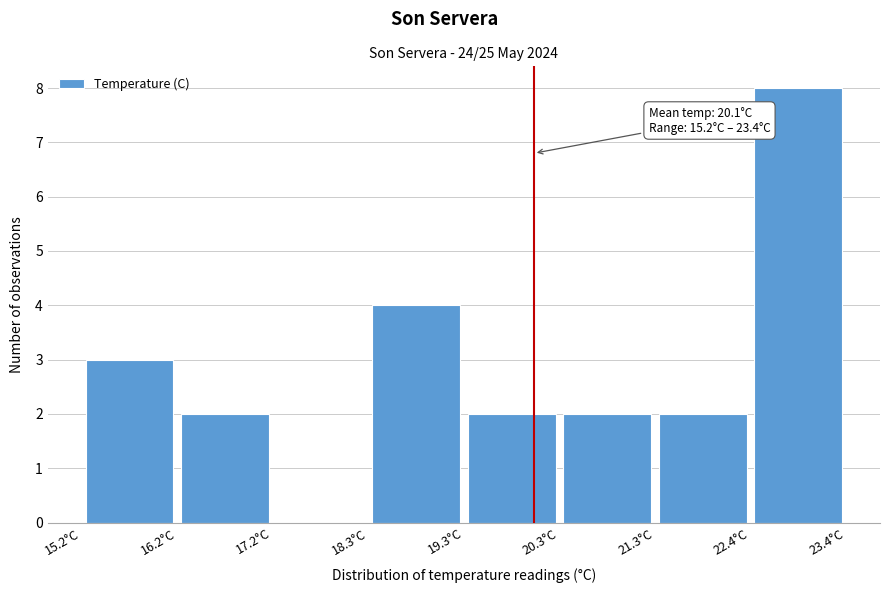

Over which range of the x-axis is the bar tallest?

22.4 to 23.4